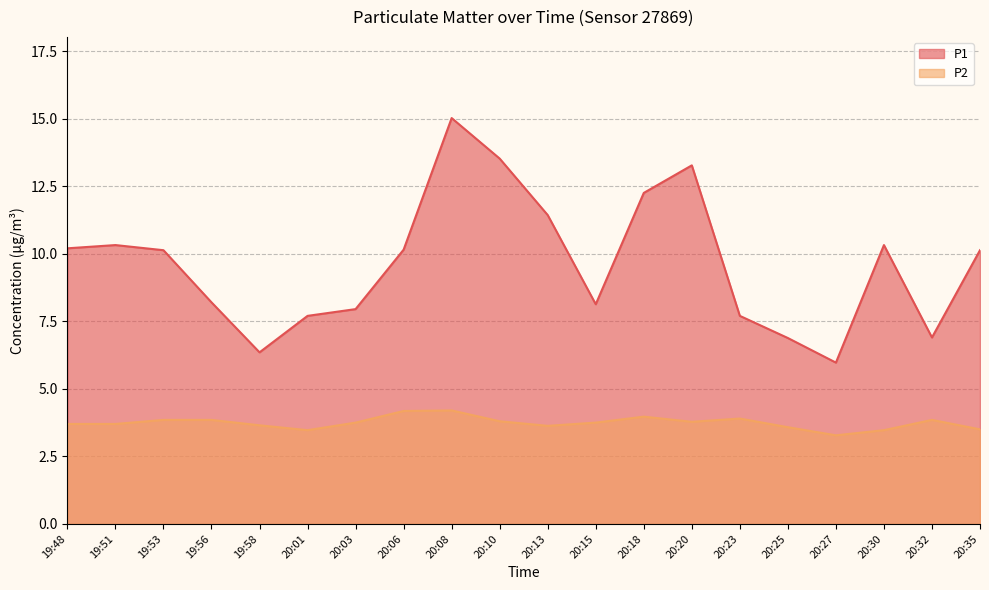

The value of P1 at 20:01 is 5.1. True or false?

False